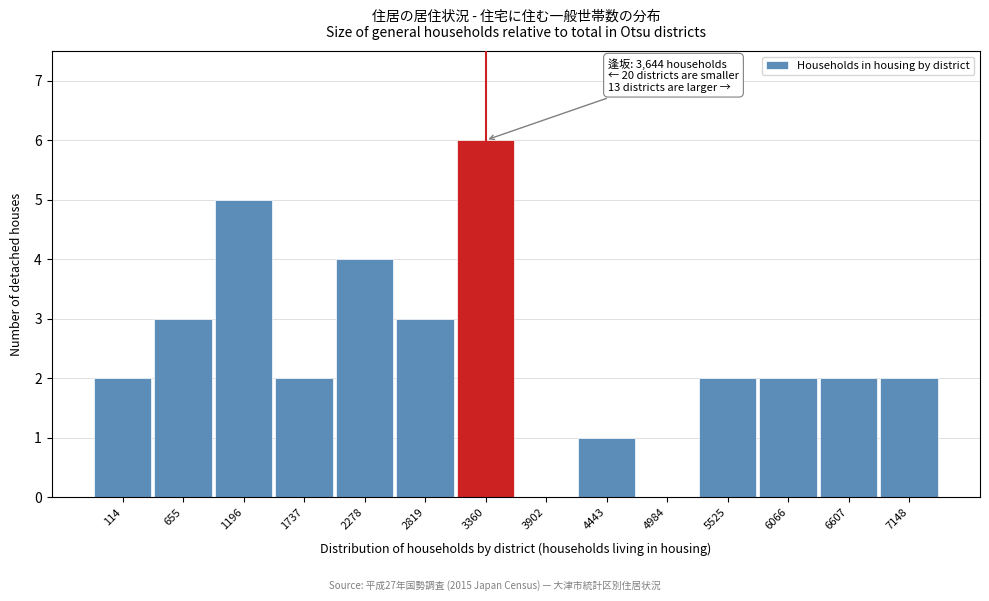

Reading left to right, what are all the values shown in this chart?

114=2	655=3	1196=5	1737=2	2278=4	2819=3	3360=6	3902=0	4443=1	4984=0	5525=2	6066=2	6607=2	7148=2